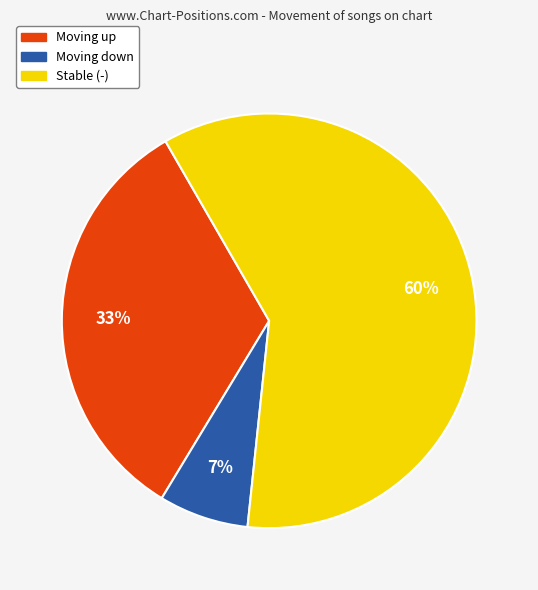

Rank the categories by value from lowest to highest.

Moving down, Moving up, Stable (-)